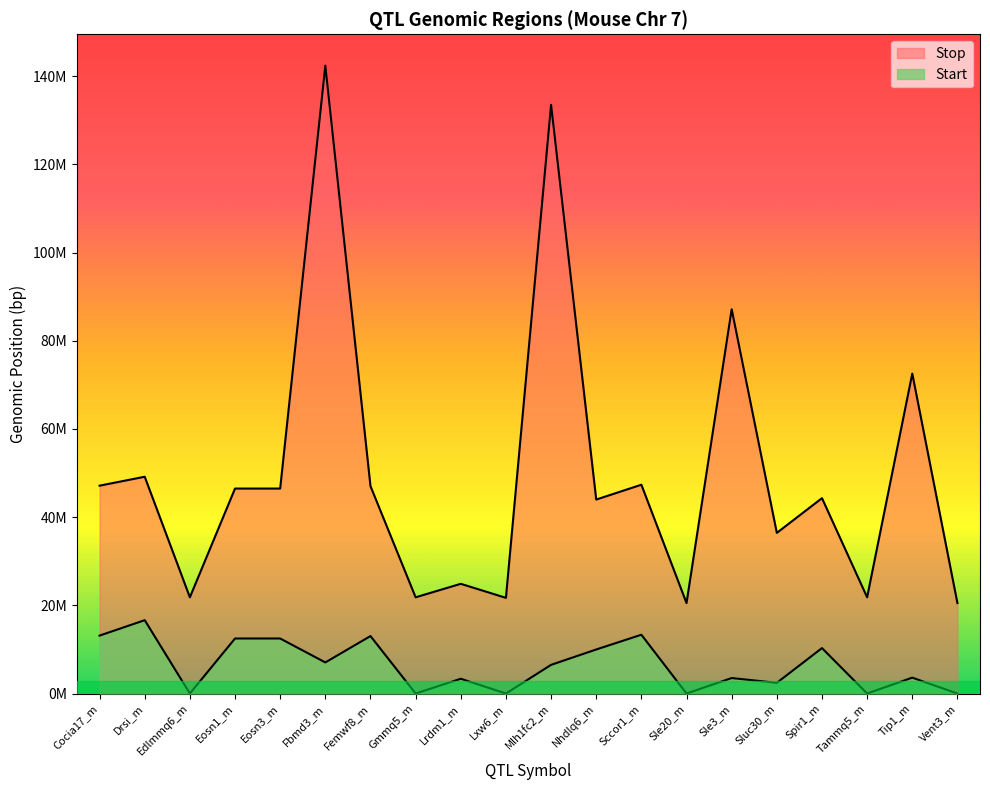

Which series has the largest total across all categories?

Stop